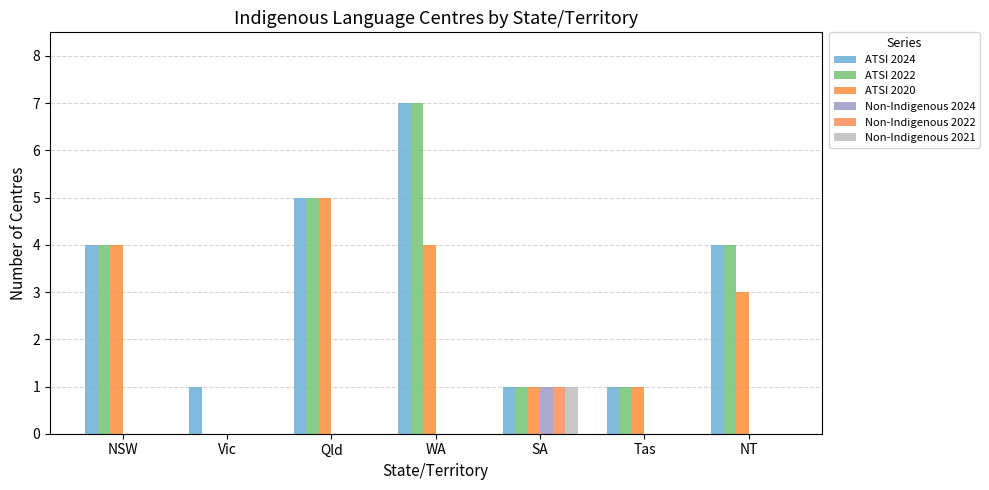

What is the spread (max minus min) of values at WA?

7